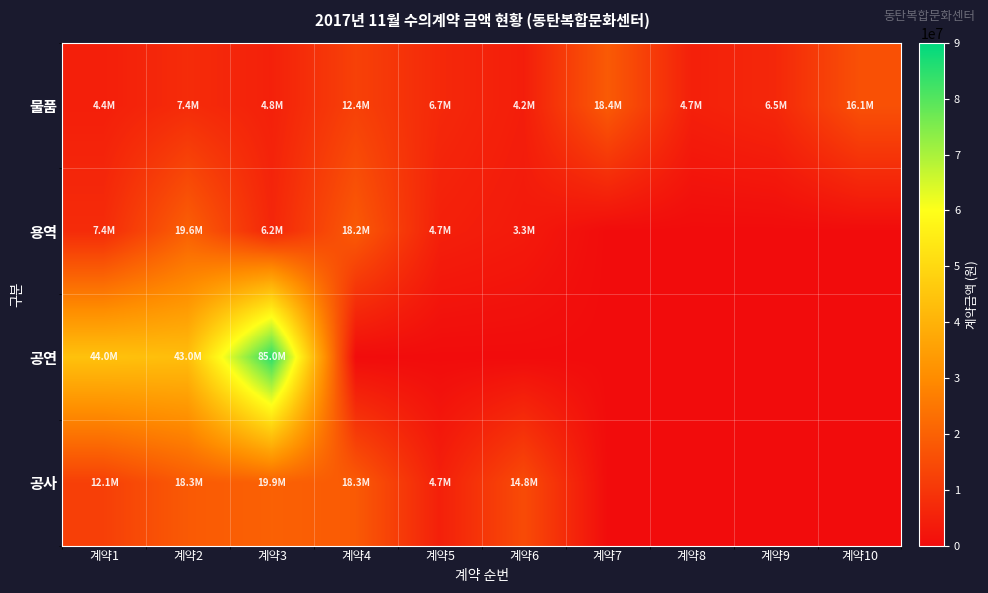

Which series changed the most between 계약3 and 계약10?

공연